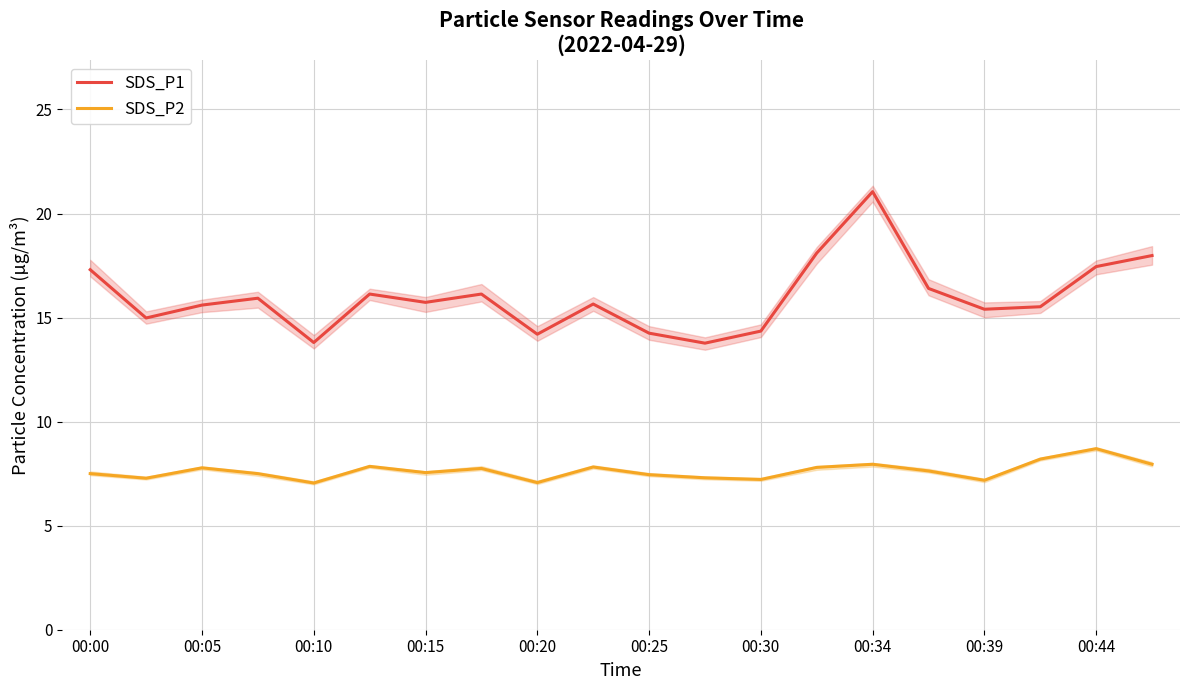

True or false: SDS_P1 and SDS_P2 cross at least once.

False